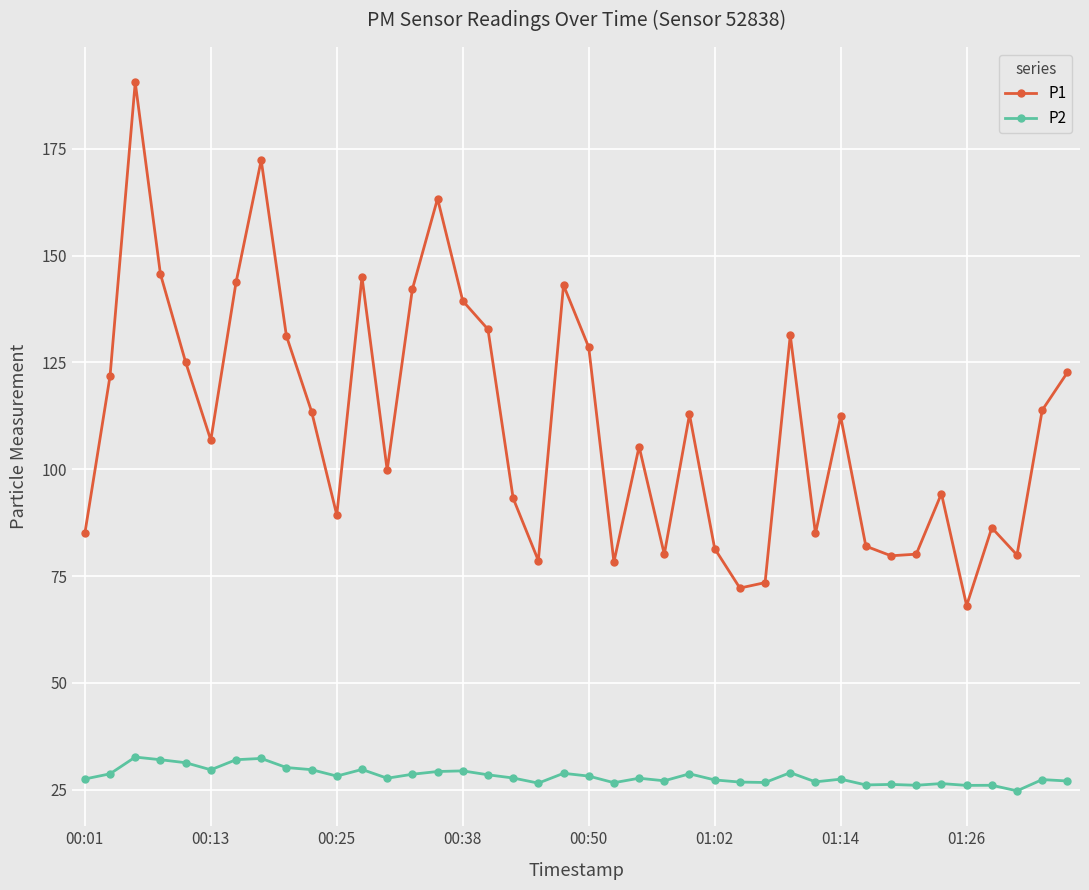

Which series has the widest spread of values?

P1